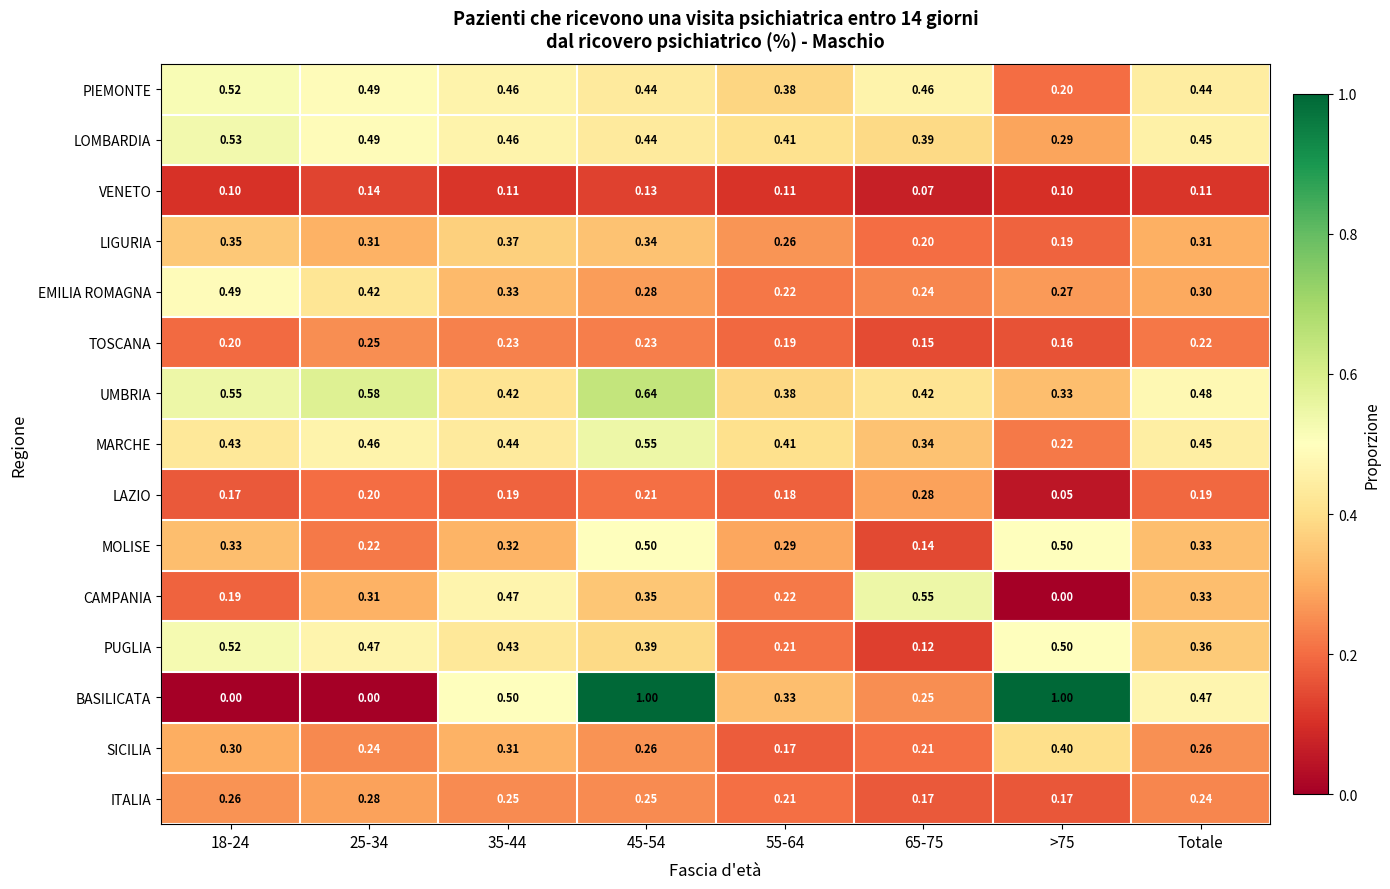

What is the spread (max minus min) of values at 35-44?

0.4